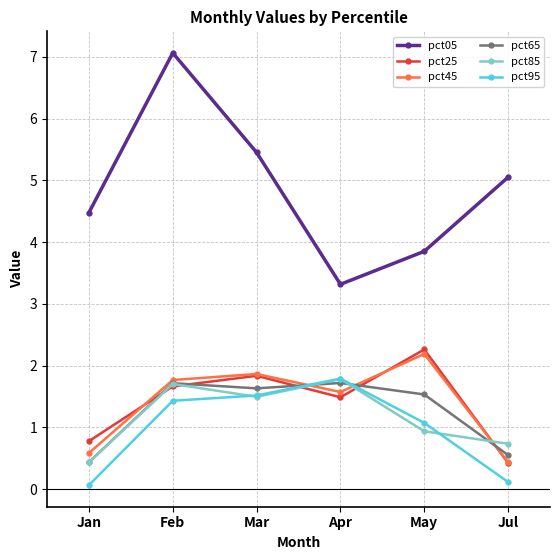

Which series has the largest range (max minus min)?

pct05